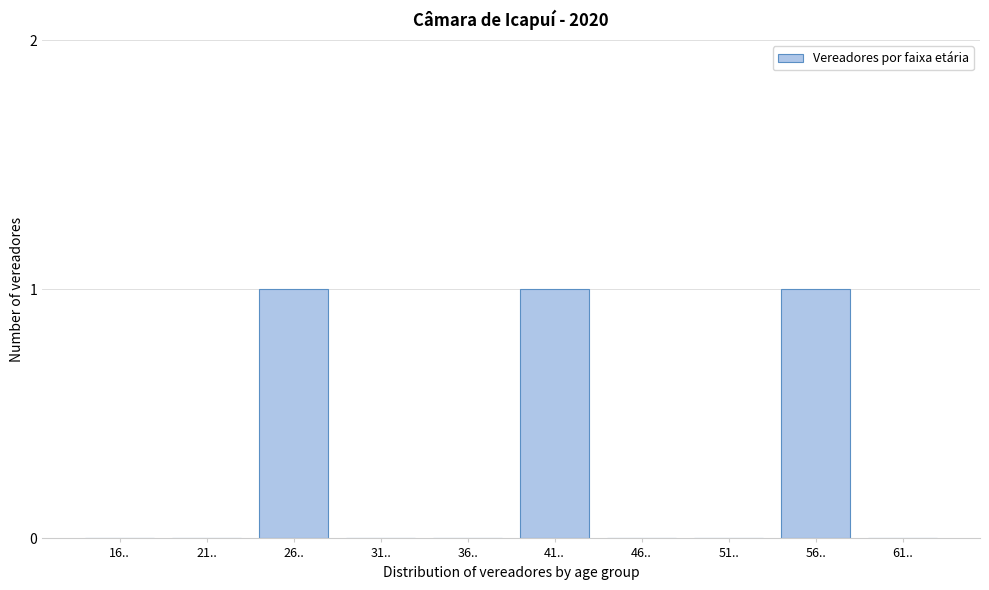

Reading right to left, transcribe all the data shown in this chart.

61..=0	56..=1	51..=0	46..=0	41..=1	36..=0	31..=0	26..=1	21..=0	16..=0